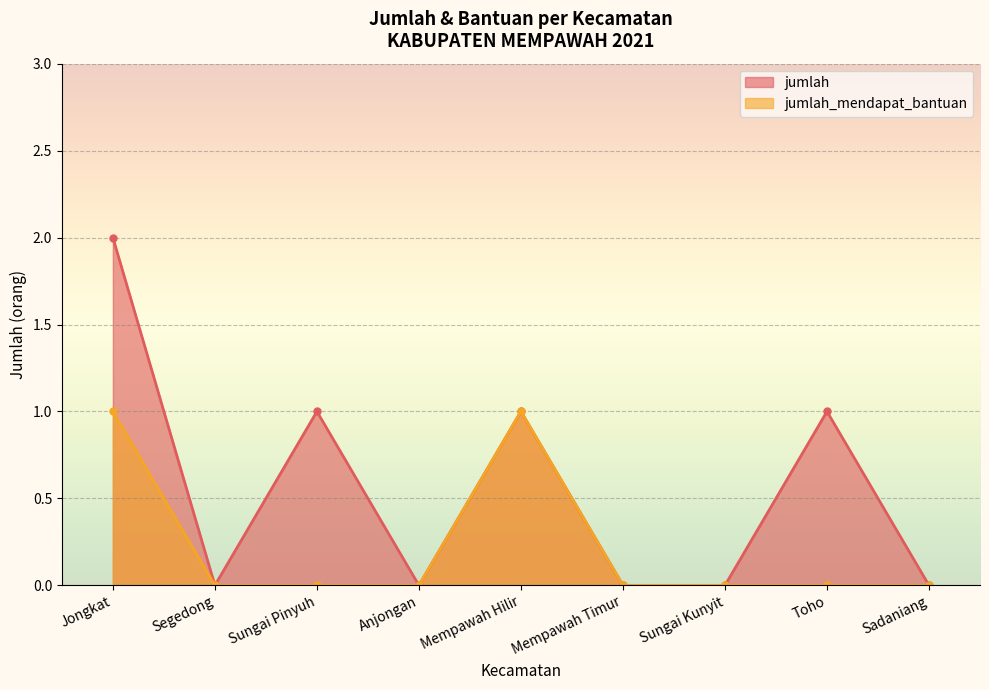

The jumlah_mendapat_bantuan series shows -1 at Sungai Kunyit. True or false?

False